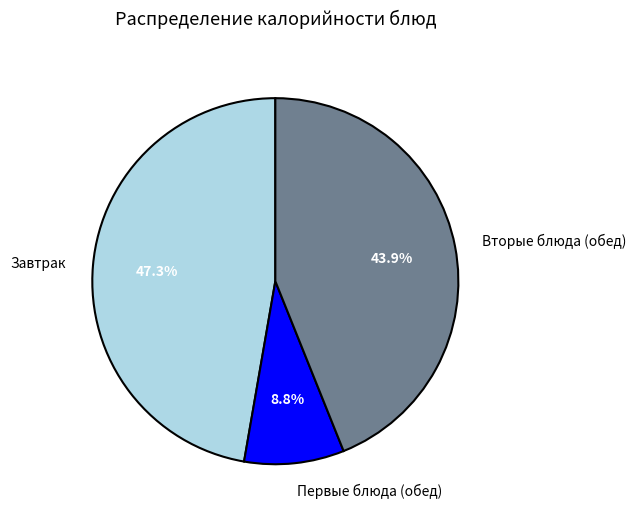

What percentage is NOT represented by Вторые блюда (обед)?

56.1%